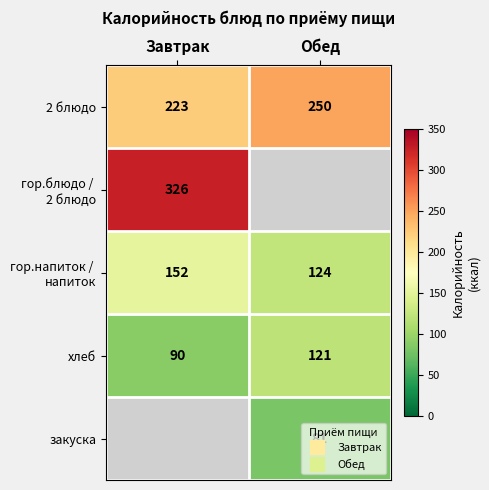

What is the sum of the гор.напиток / напиток values at Завтрак and Обед?

276.0